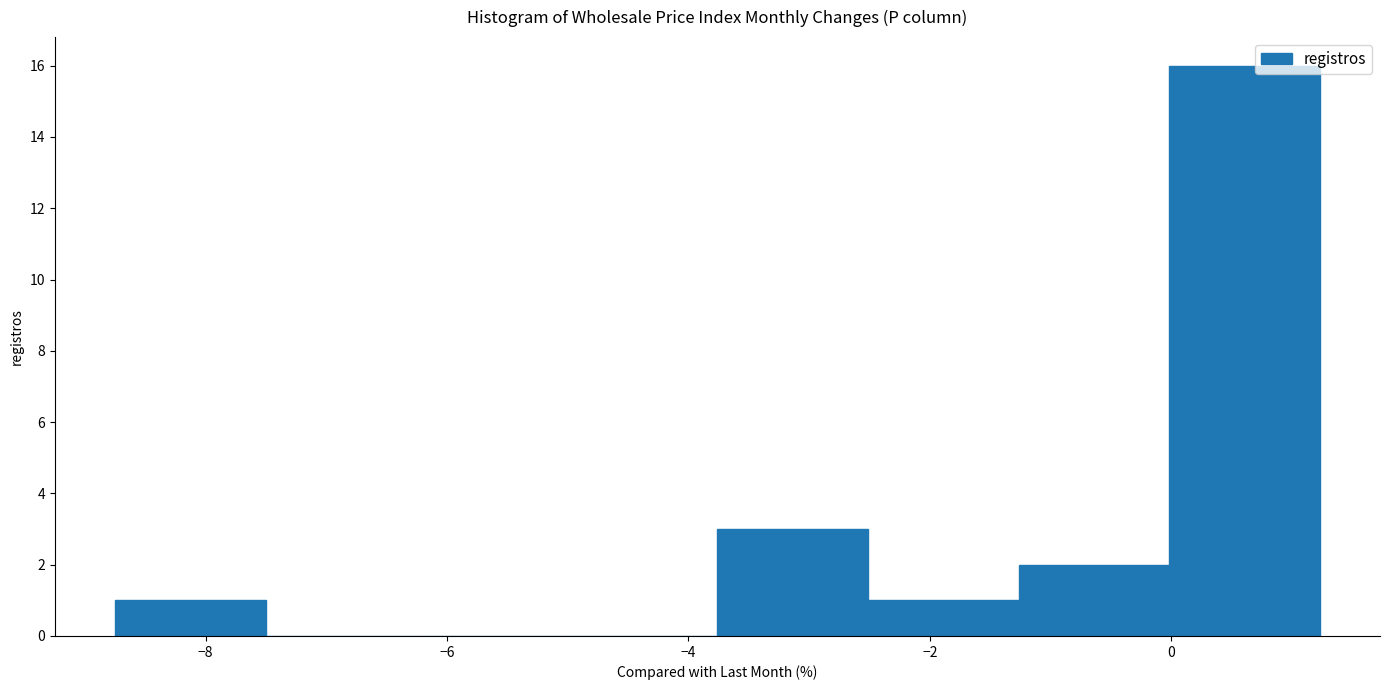

Reading left to right, list every bar in this chart as the range it spans on the x-axis followed by its height. Neither the bar edges nor the heights are printed on the chart, so give them approximately, as read against the axes.

-8.8 to -7.6: 1
-7.6 to -6.2: 0
-6.2 to -5.0: 0
-5.0 to -3.8: 0
-3.8 to -2.6: 3
-2.6 to -1.2: 1
-1.2 to 0.0: 2
0.0 to 1.2: 16